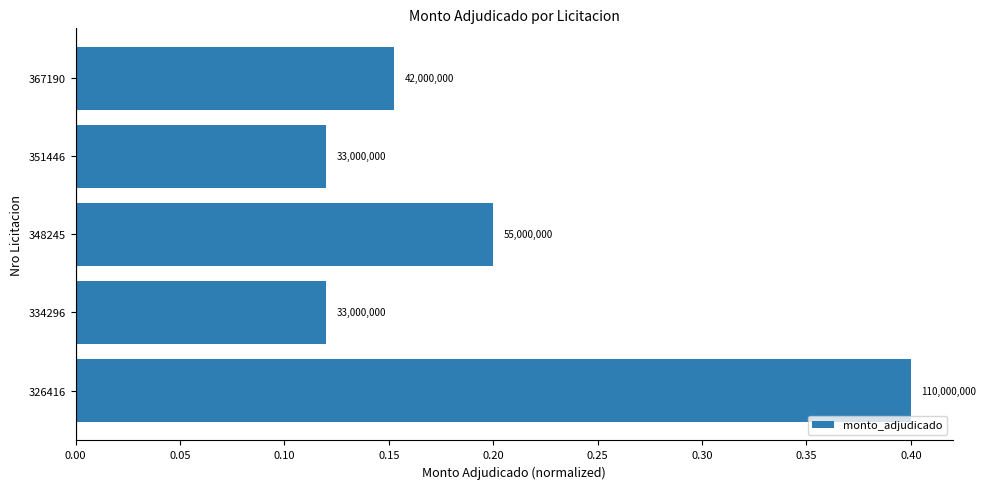

How many bars are there in total?

5